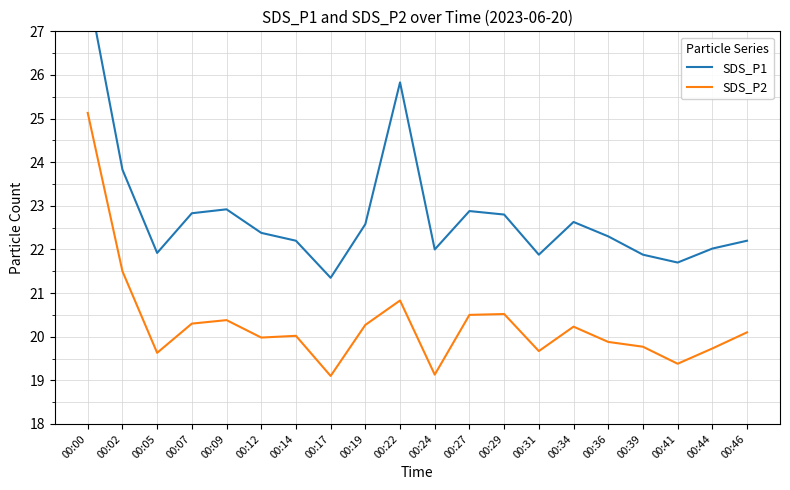

Between 00:17 and 00:31, which is larger?

00:31